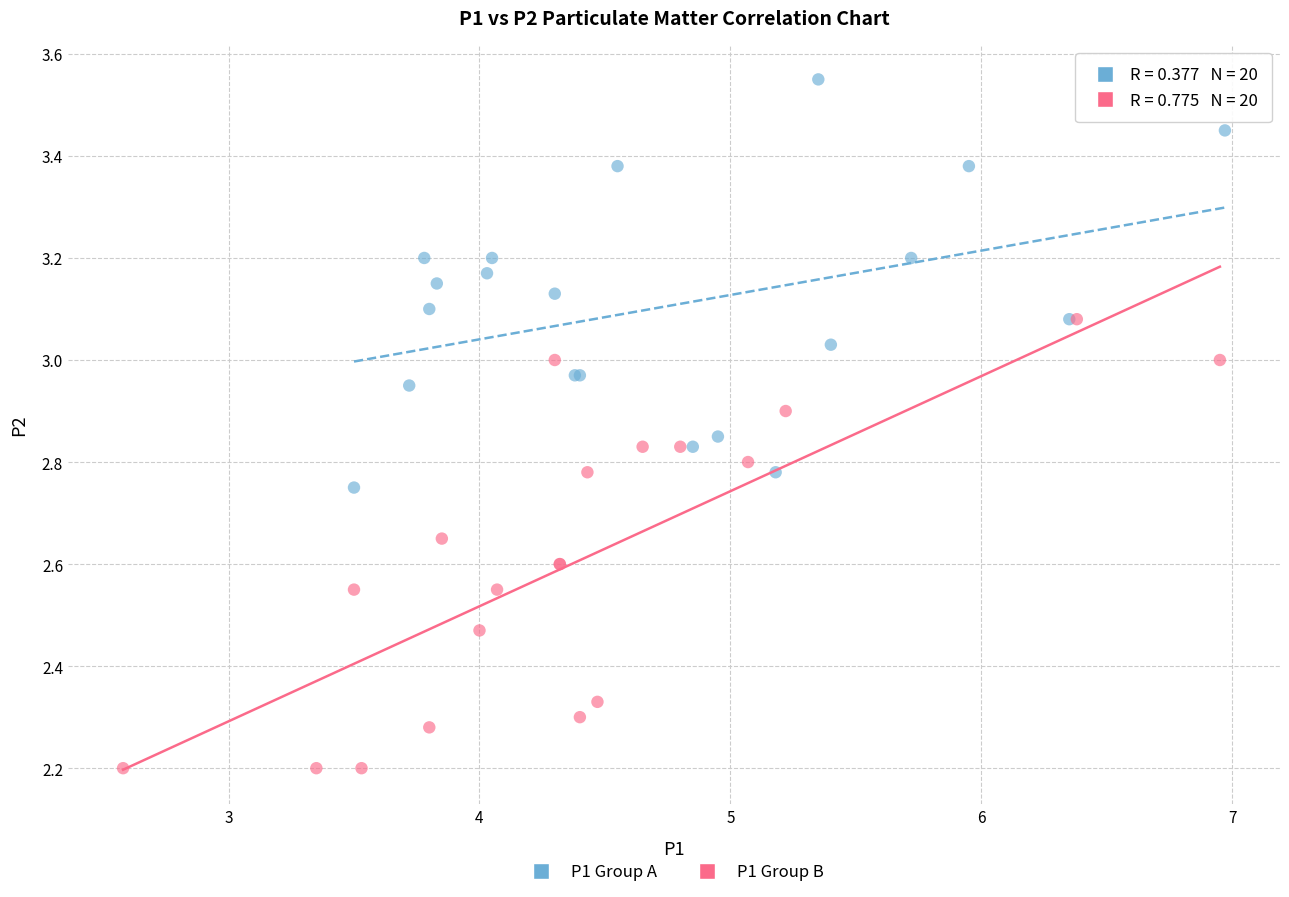

What are all the series names shown in the legend?

P1 Group A, P1 Group B